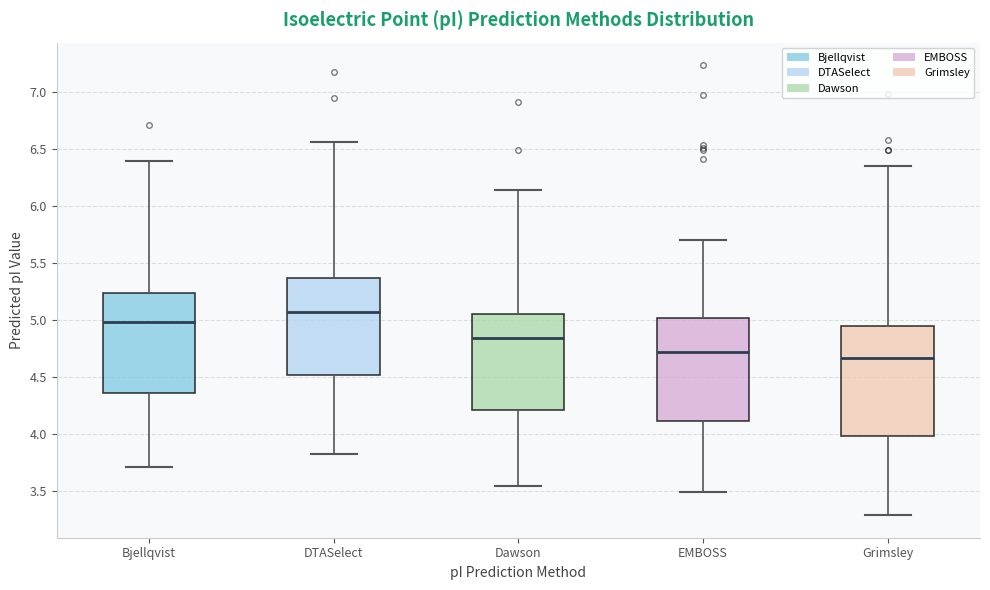

Where does the median line of the box for DTASelect sit on the y-axis? The values are not printed on the chart, so give them approximately, as read against the axis.

5.05